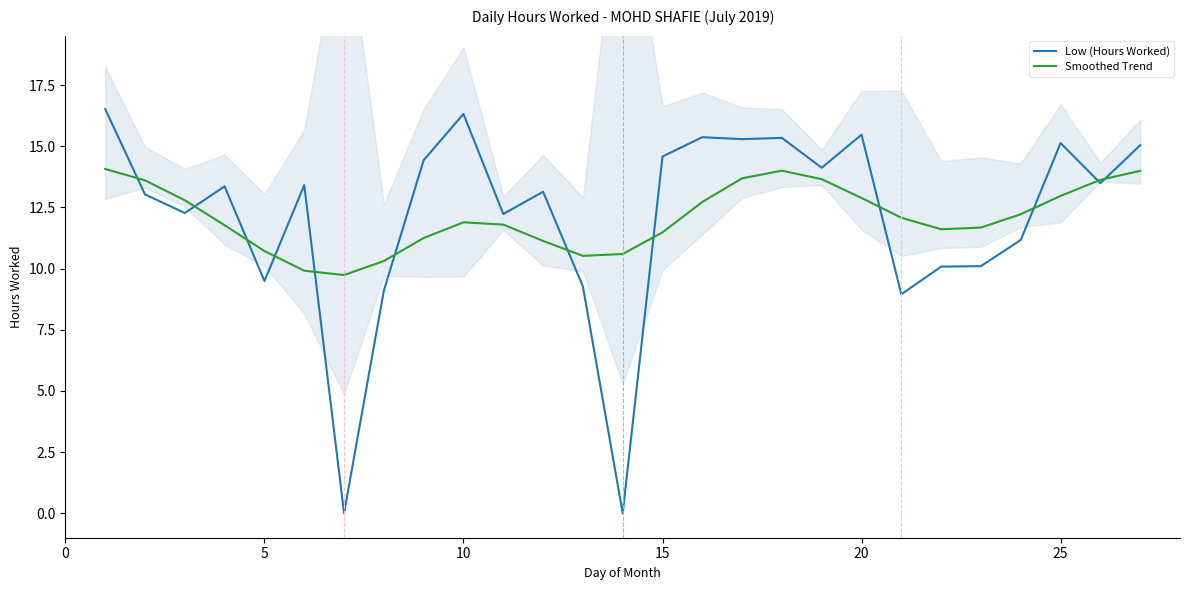

Count the number of data series in this chart.

2